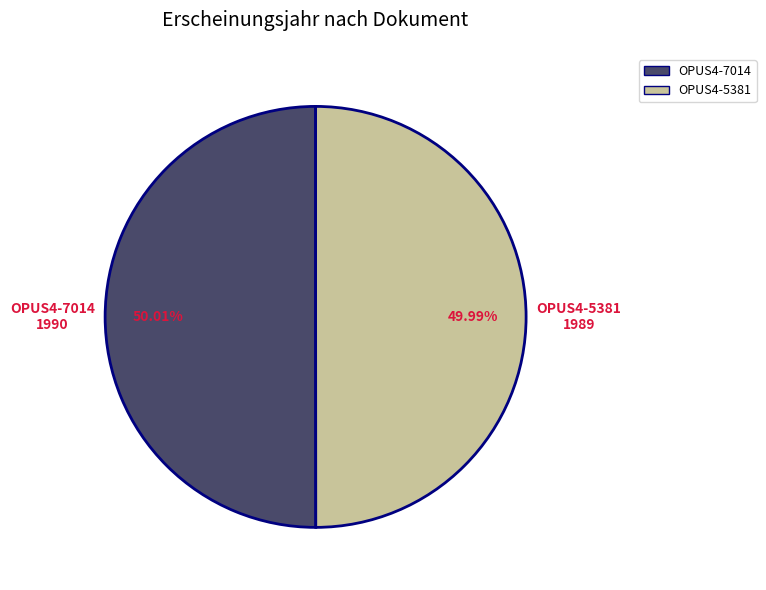

What percentage is the OPUS4-7014 slice, to the nearest percent?

50%